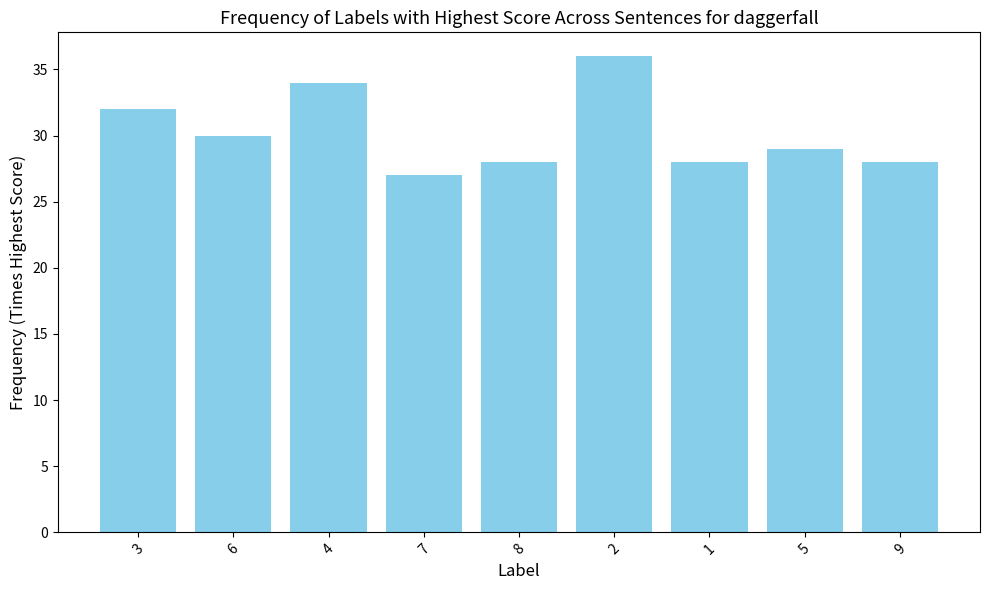

How many values are below 29?

4